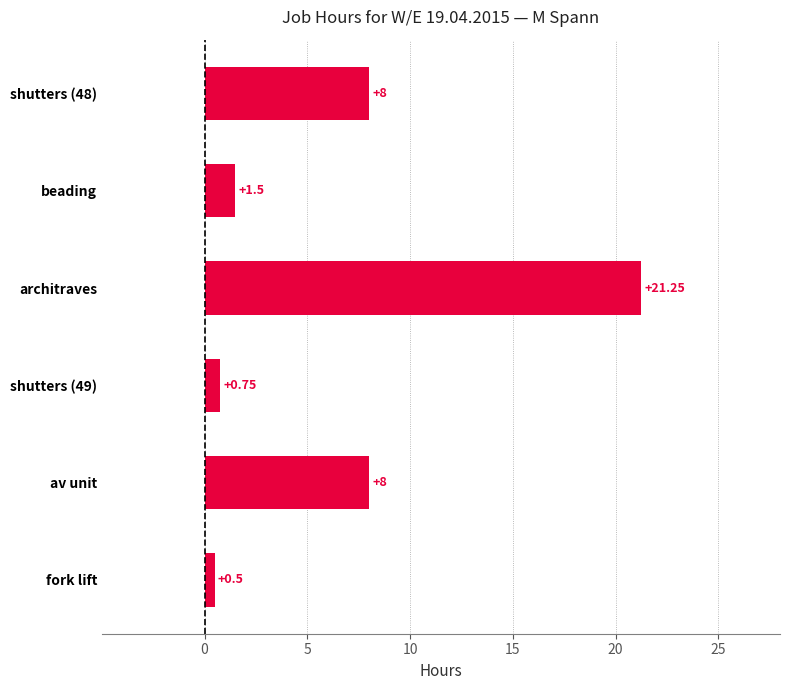

How many data points does each series have?

6